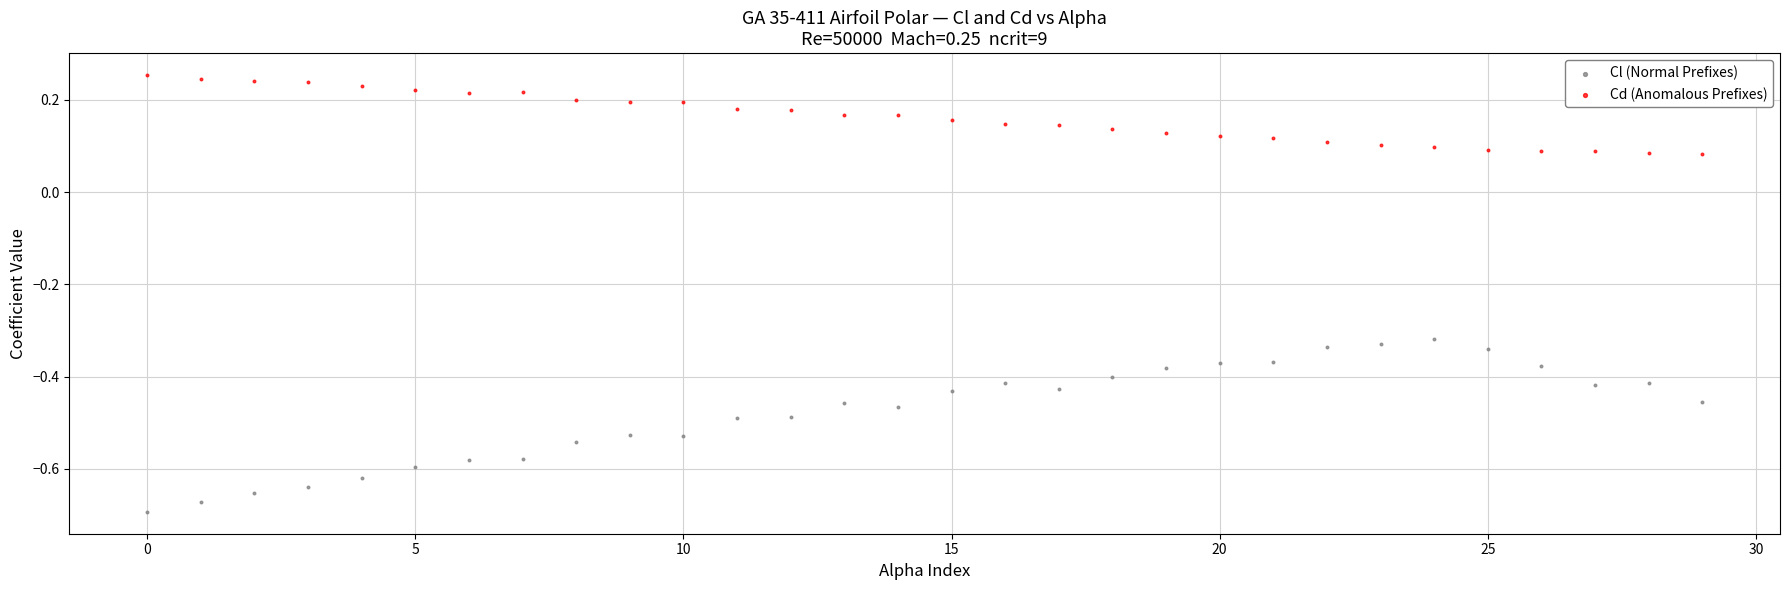

Which series reaches the maximum Y coordinate?

Cd (Anomalous Prefixes)